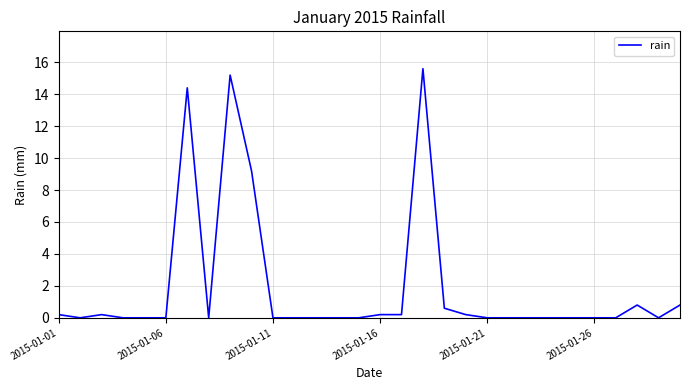

What is the maximum value shown in the chart?

15.6